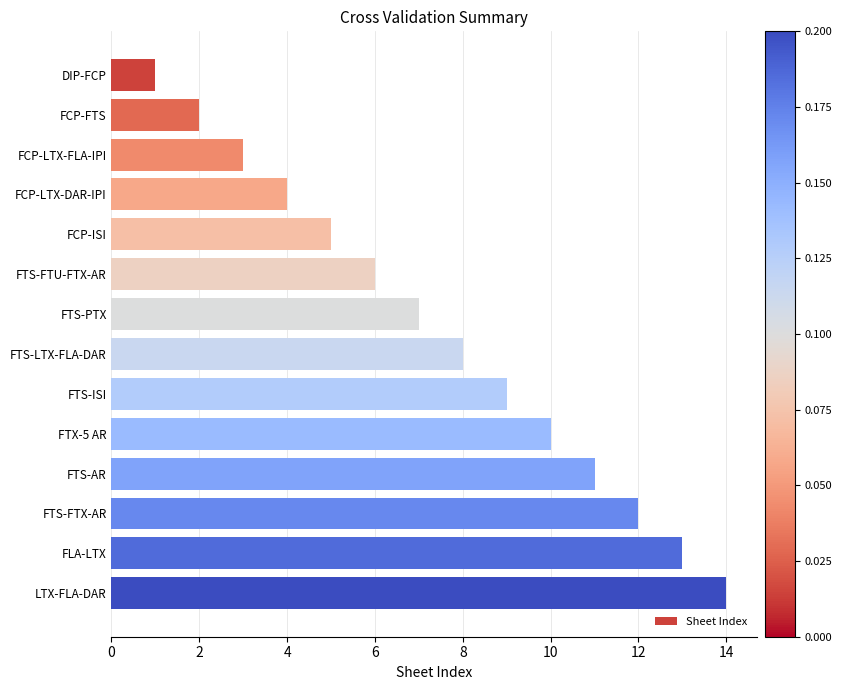

Which has a higher value, FTS-PTX or FTS-ISI?

FTS-ISI